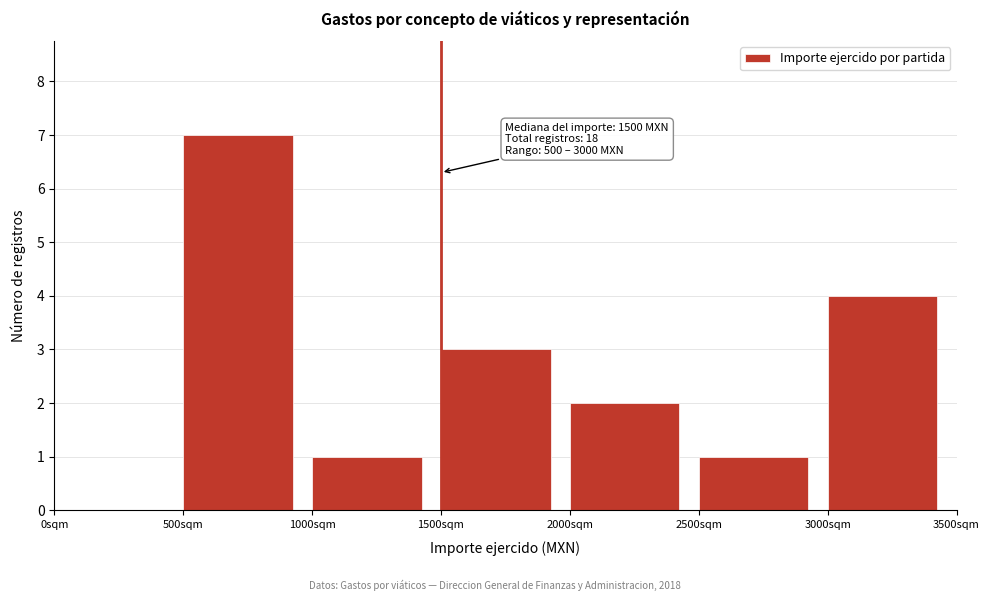

Over which range of the x-axis is the bar tallest?

500 to 1000